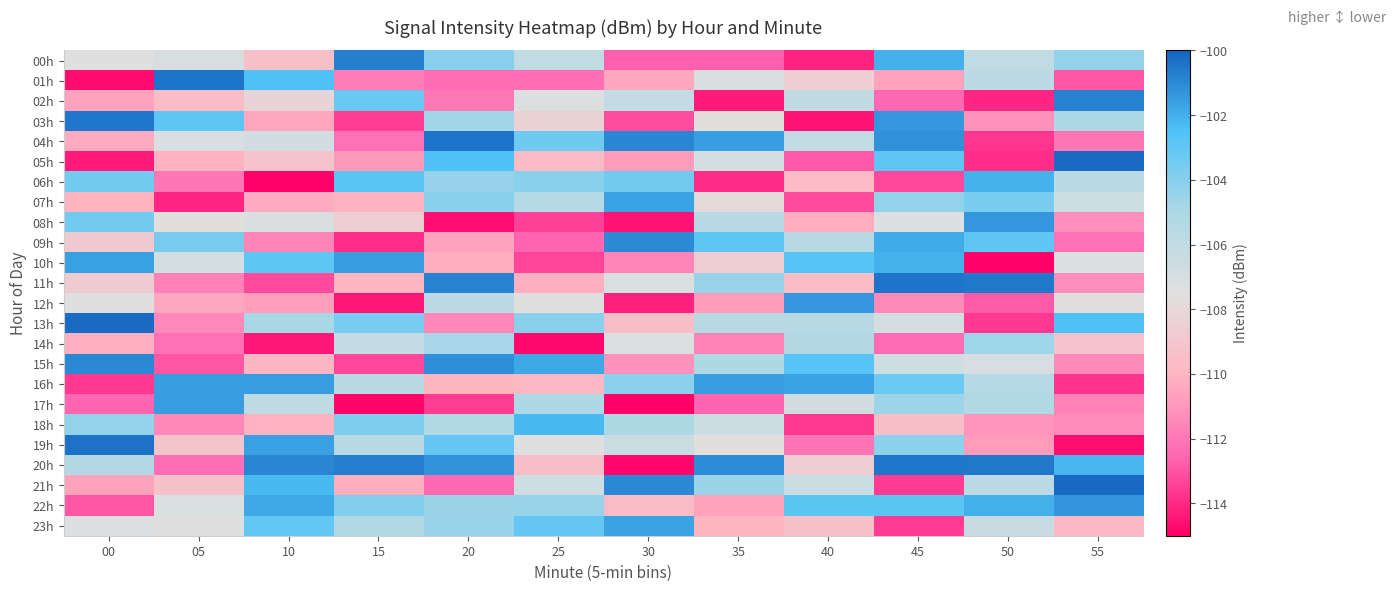

List the series in order of their peak value, highest first.

21h, 05h, 13h, 19h, 11h, 01h, 04h, 20h, 03h, 00h, 02h, 15h, 09h, 22h, 12h, 08h, 16h, 17h, 10h, 23h, 07h, 06h, 18h, 14h